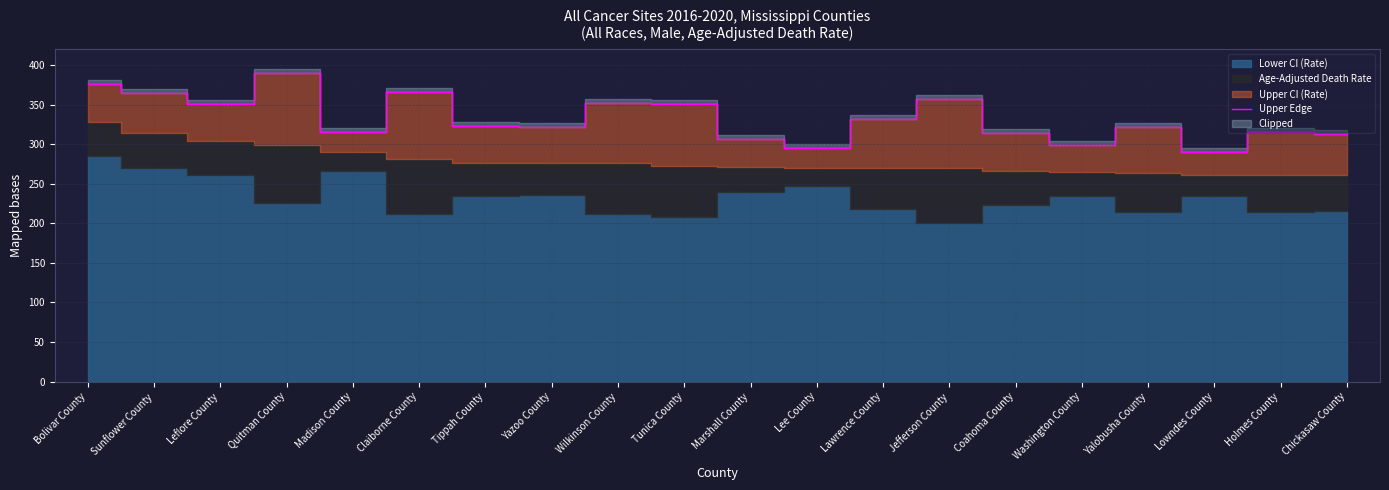

The value at Lawrence County is 561.8. True or false?

False